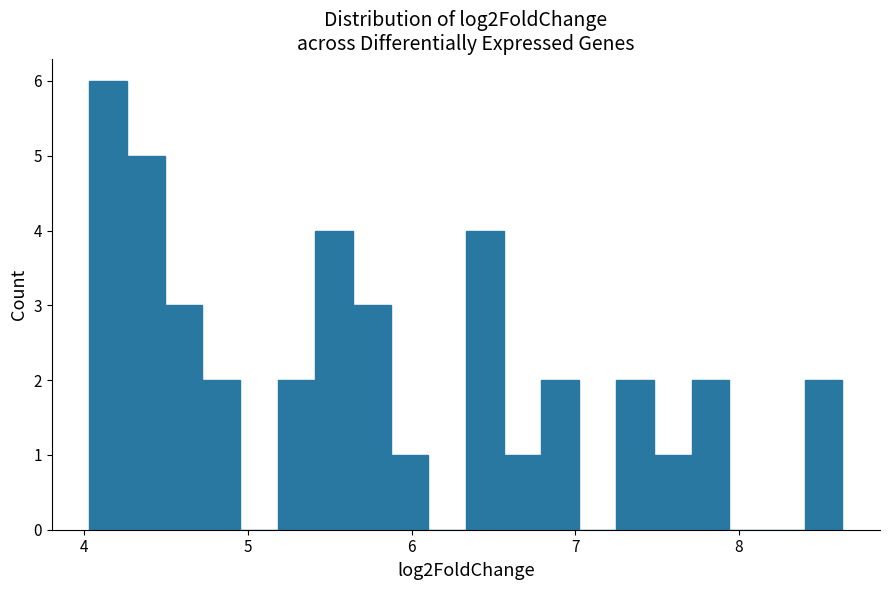

Around what value on the x-axis is the tallest bar? Give the approximate position of its centre, as read against the axis.

4.1